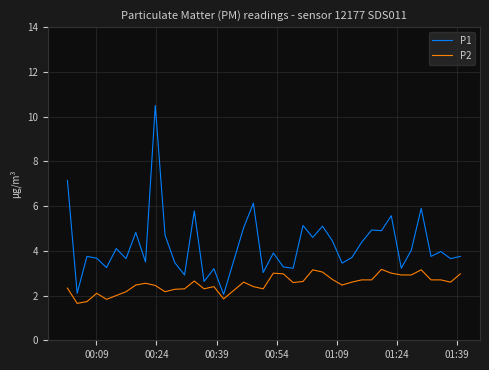

Rank the series by their maximum value, from highest to lowest.

P1, P2